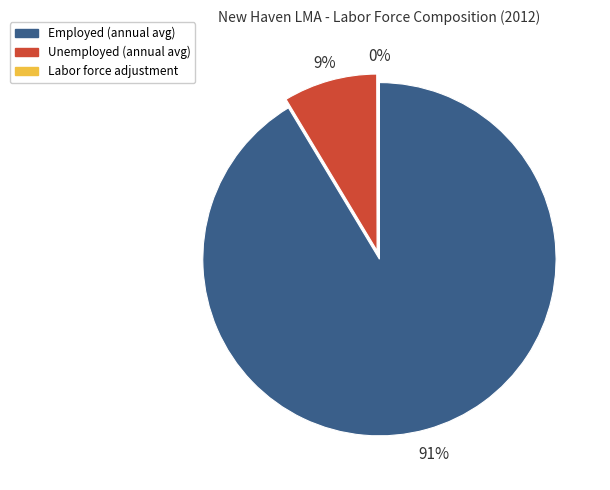

To the nearest percent, what is the combined percentage of Unemployed (annual avg) and Employed (annual avg)?

100%